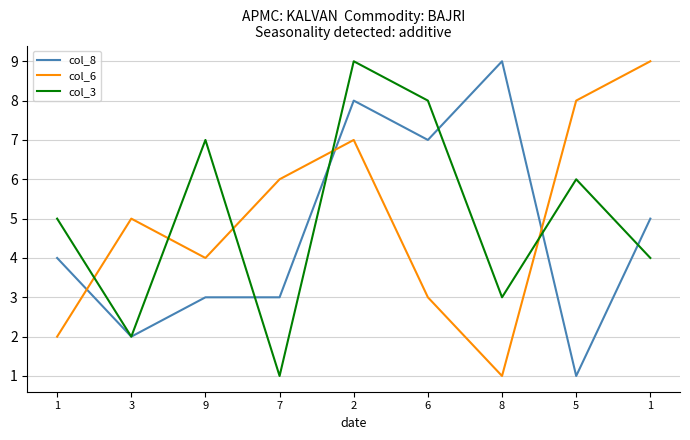

How many lines are shown in the chart?

3